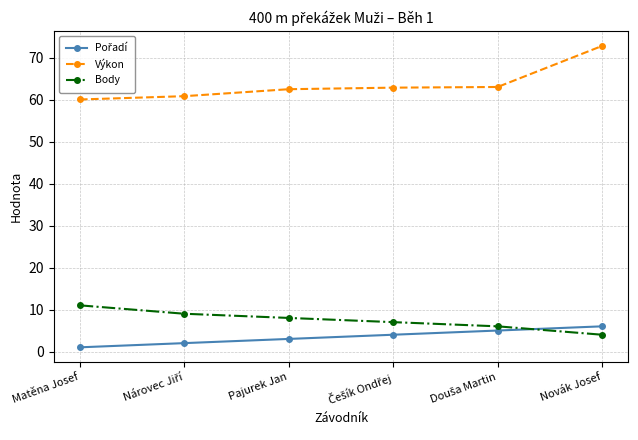

True or false: Výkon has more than 2 points higher than both neighbors.

False